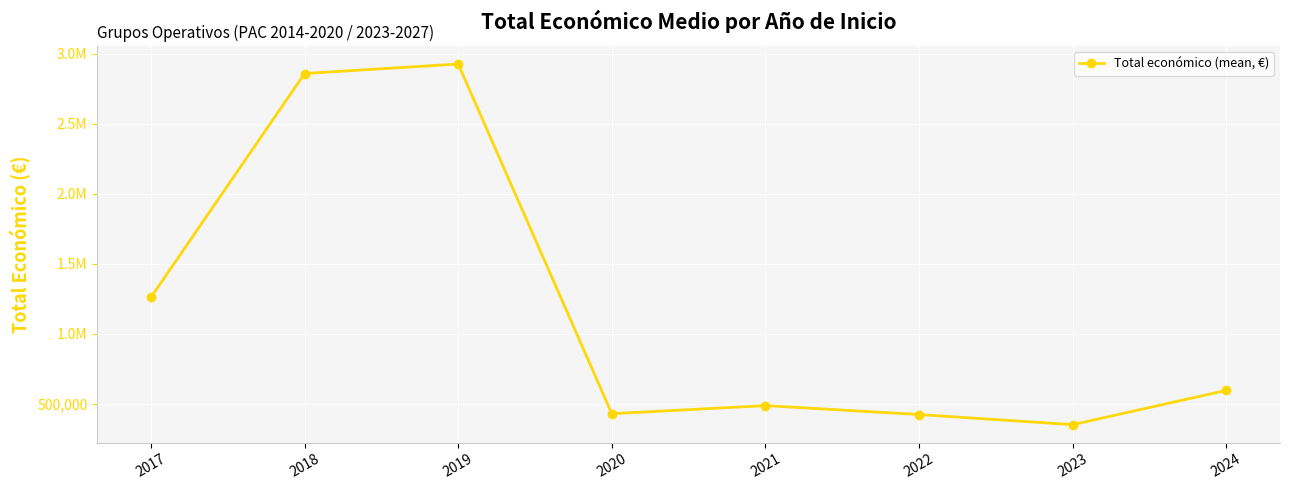

Where is the first local maximum?

2019